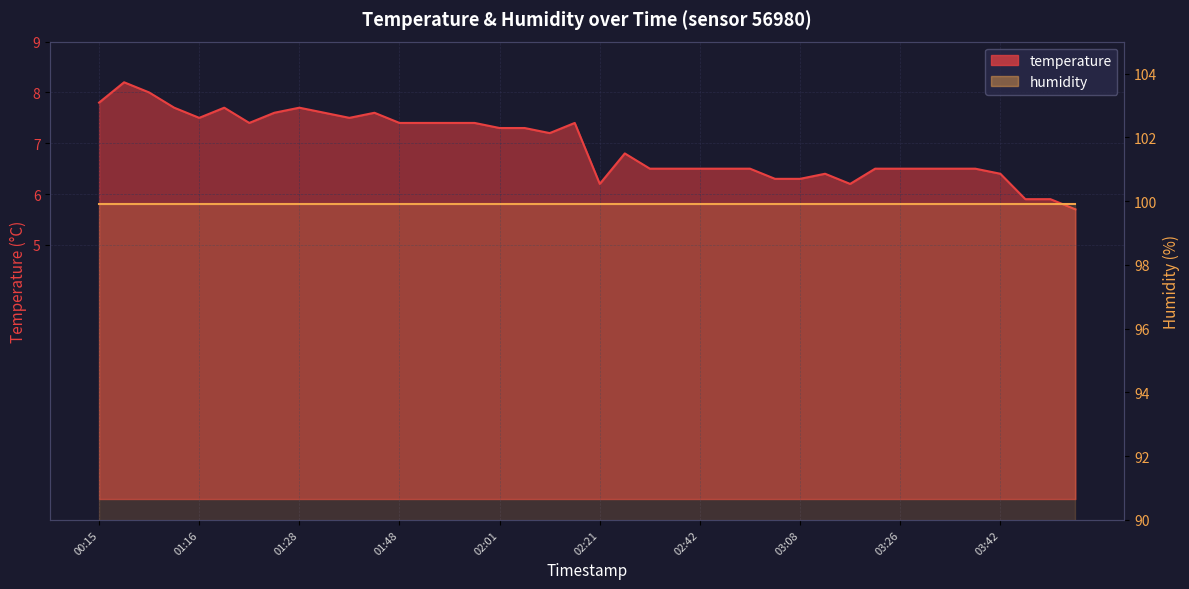

List the labels in order of value, smallest first.

03:57, 03:49, 03:54, 02:21, 03:16, 03:00, 03:08, 03:13, 03:42, 02:37, 02:40, 02:42, 02:45, 02:48, 03:23, 03:26, 03:28, 03:31, 03:36, 02:27, 02:06, 02:01, 02:03, 01:23, 01:48, 01:51, 01:53, 01:56, 02:08, 01:16, 01:38, 01:26, 01:31, 01:43, 01:13, 01:21, 01:28, 00:15, 00:22, 00:20